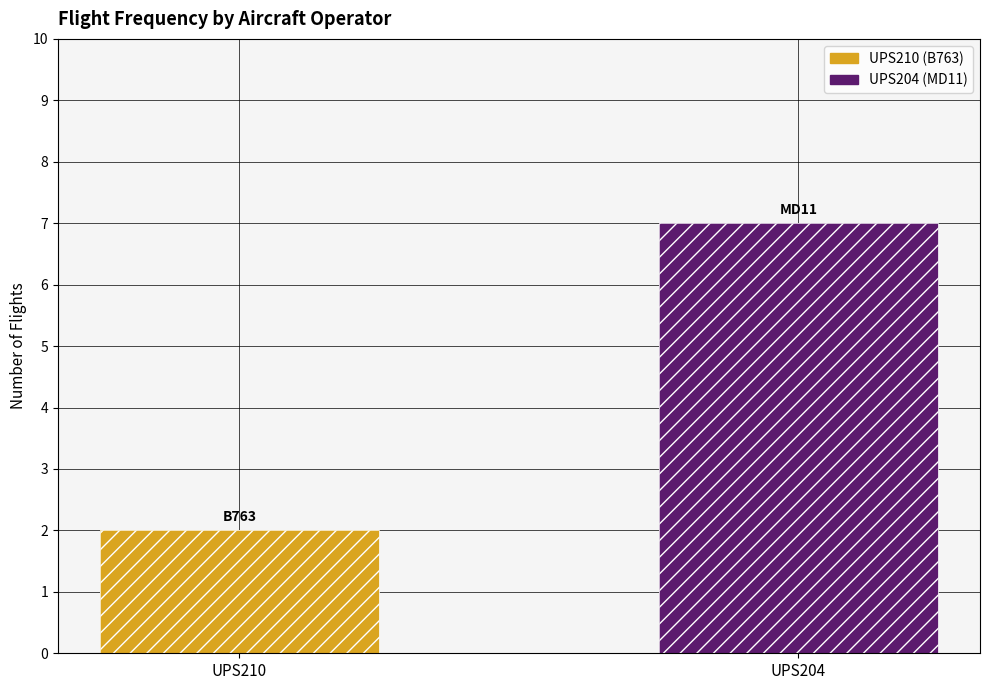

At which category does the chart reach its minimum across all series?

UPS210